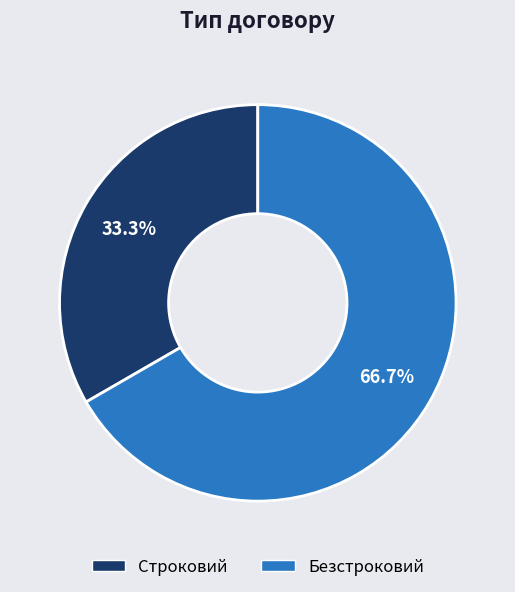

What is the ratio of the value at Строковий to the value at Безстроковий?

0.5